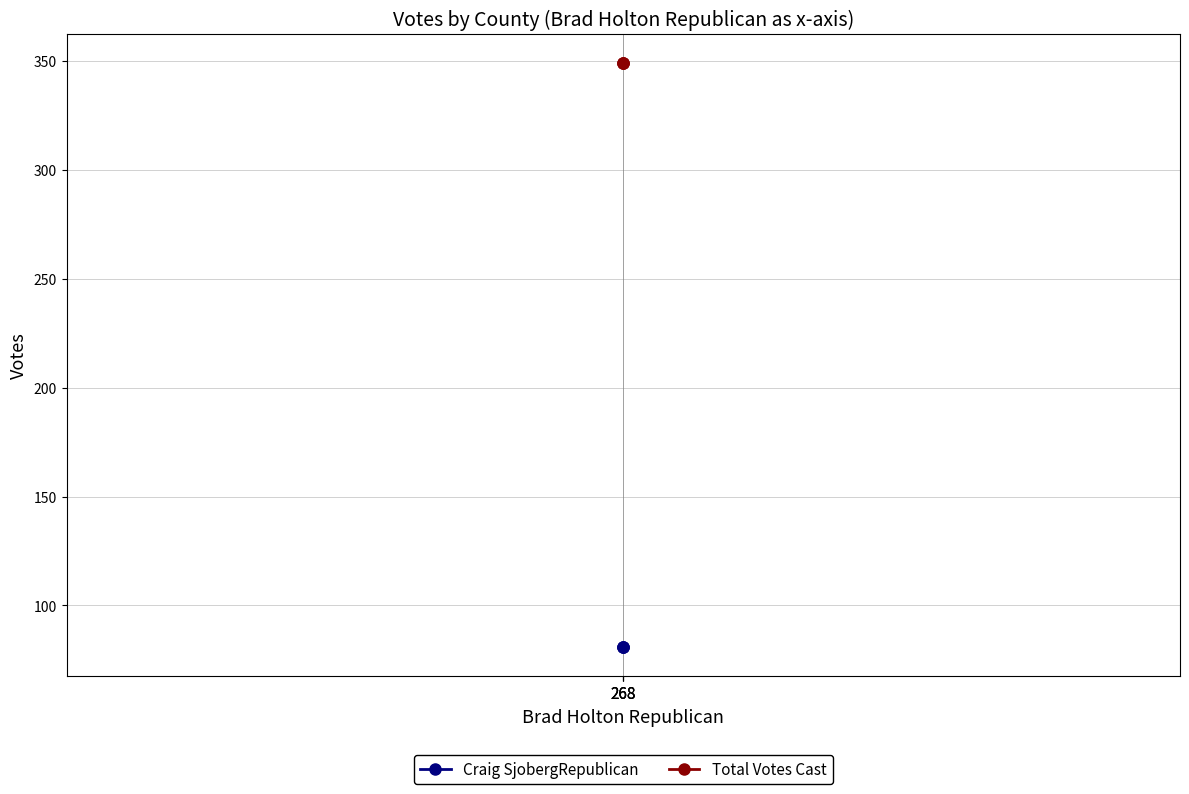

The Total Votes Cast series shows 527 at 268. True or false?

False